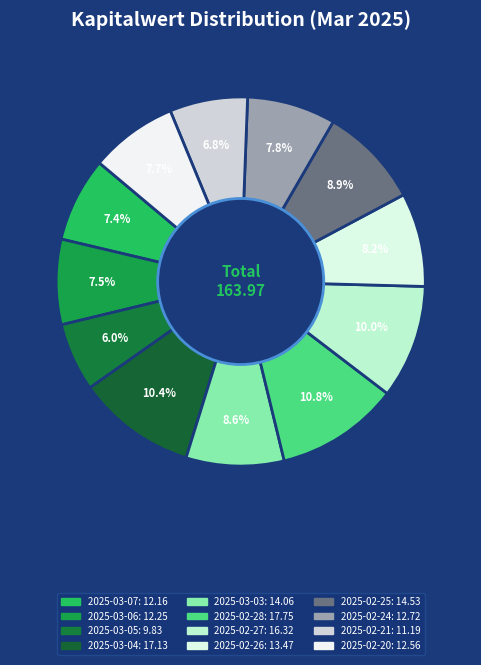

To the nearest percent, what is the combined percentage of 2025-02-21 and 2025-03-07?

14%